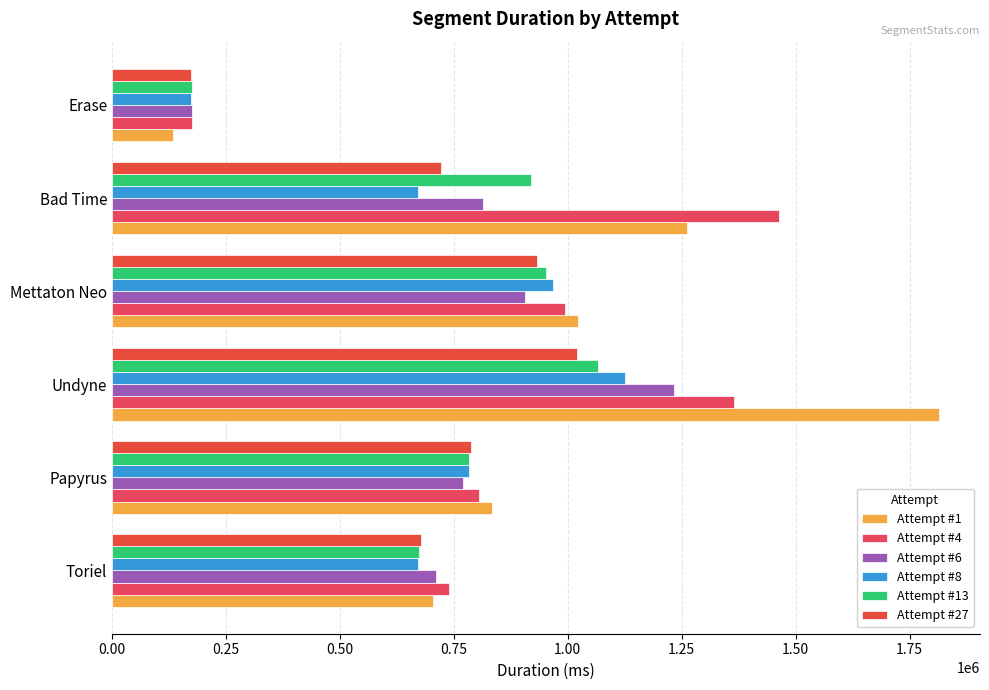

What is the lowest value of the Attempt #8 series?

173942